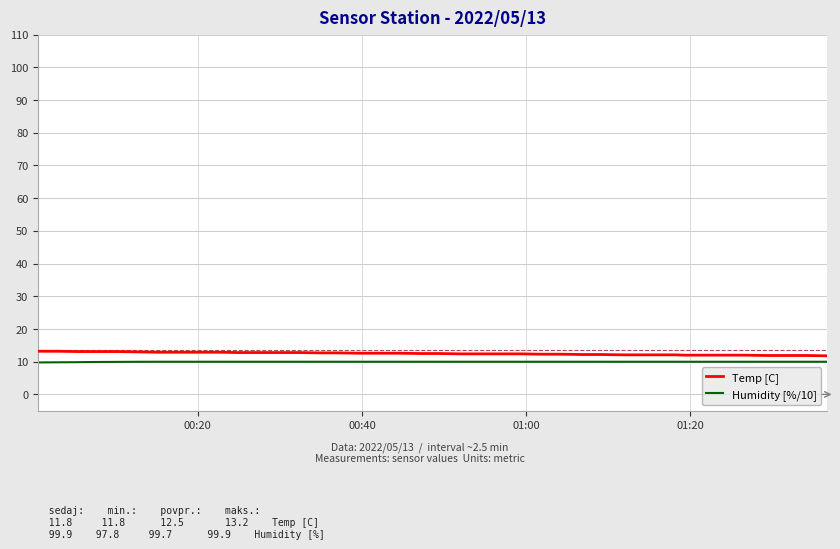

What is the greatest value displayed?

13.2